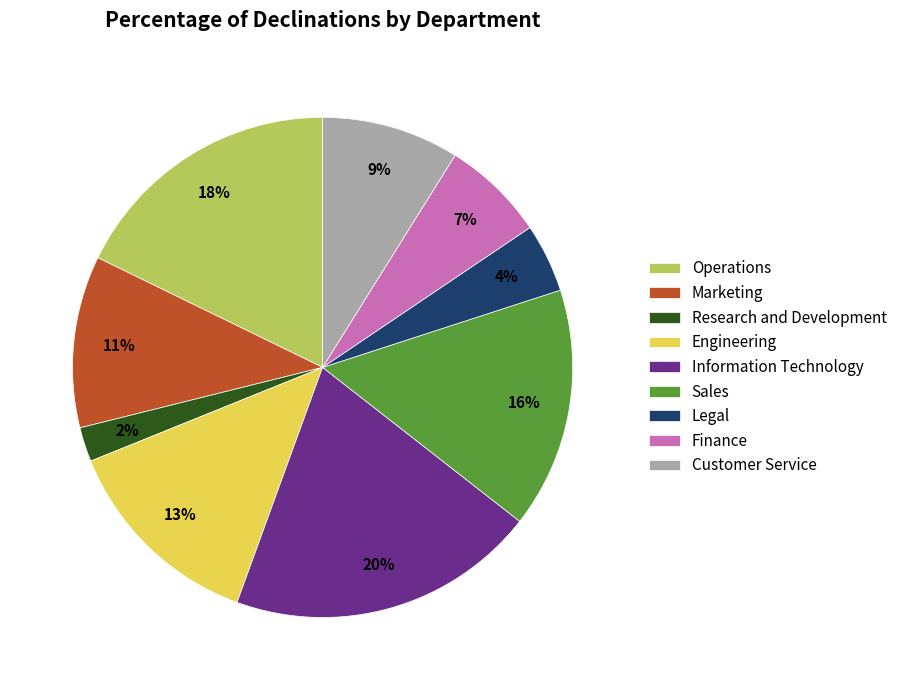

To the nearest percent, what percentage of the pie is Operations?

18%